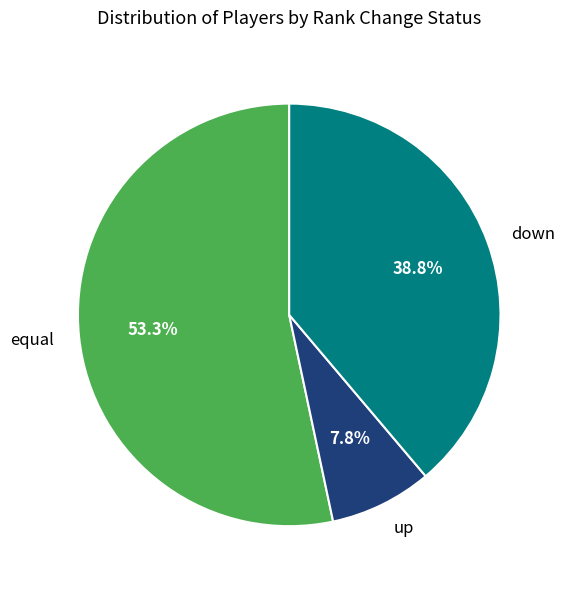

Count the number of slices in the pie.

3